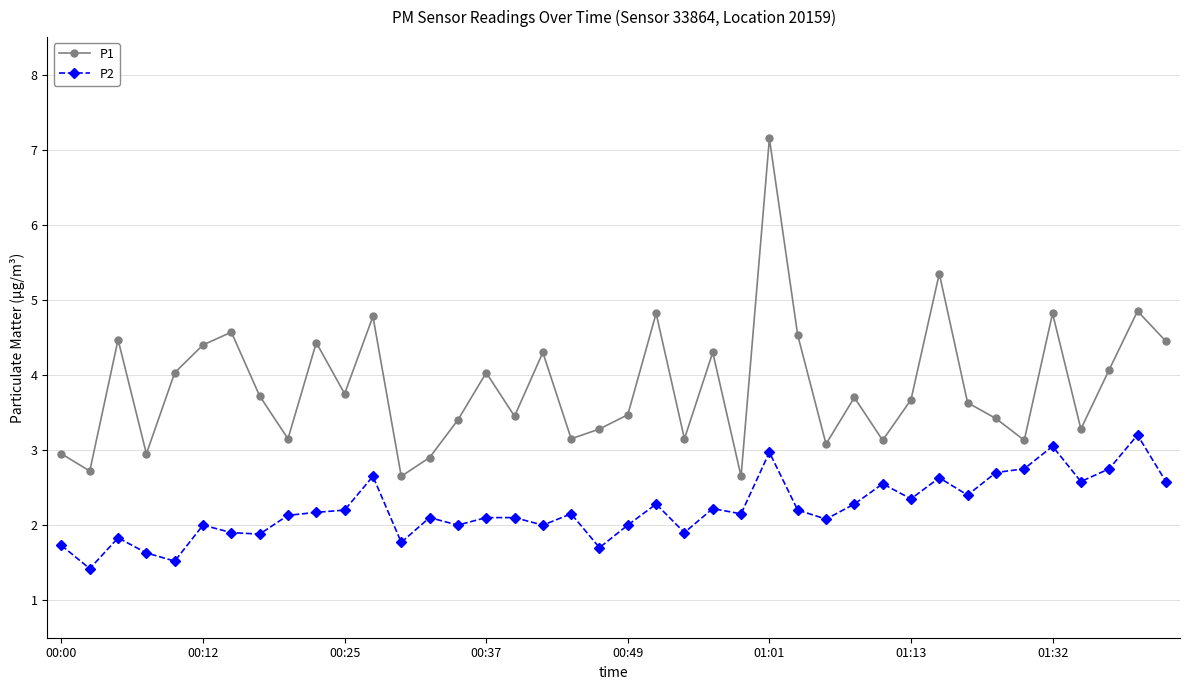

What is the value of the P2 point at the 21st from the left?

2.0